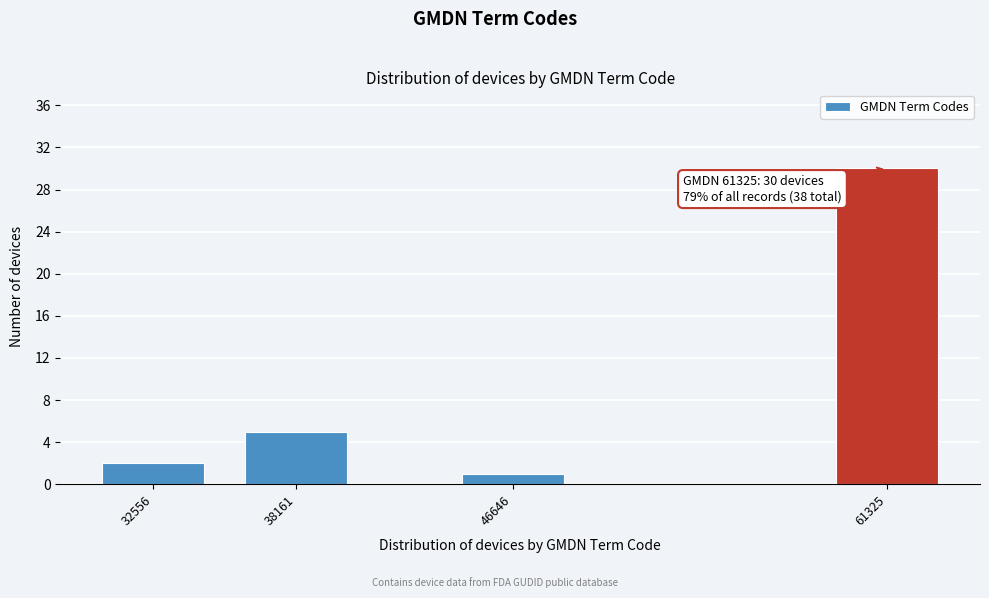

Reading left to right, extract all data points from this chart.

2	5	1	30